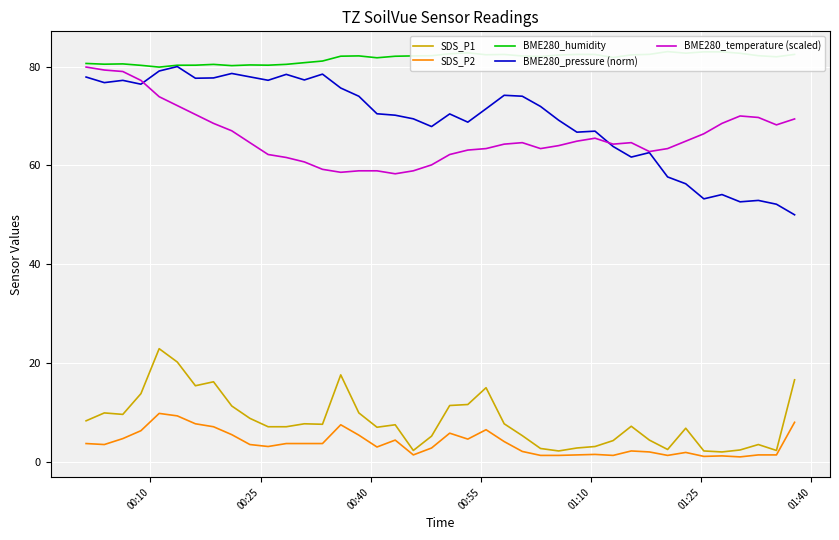

How many series are shown in this chart?

5